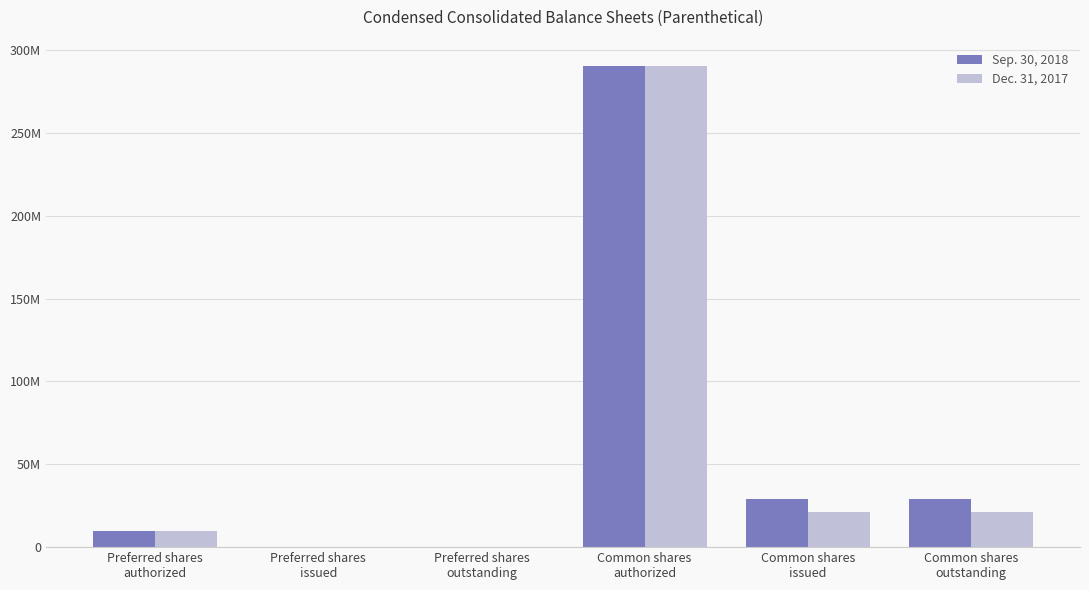

Where does the Sep. 30, 2018 series first go above 29282086?

Common shares
authorized